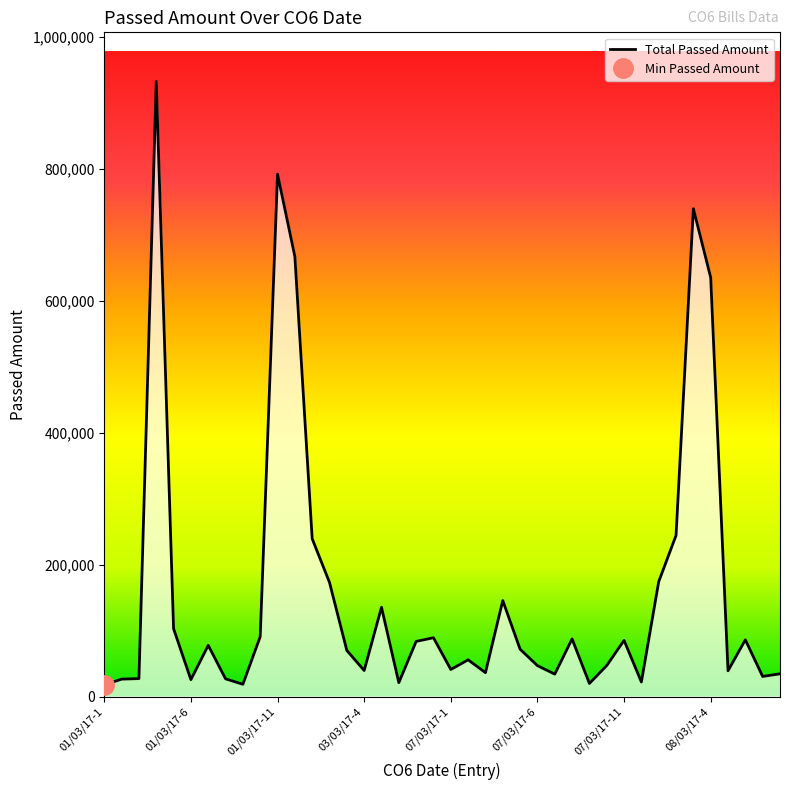

How many values are below 71643?

20